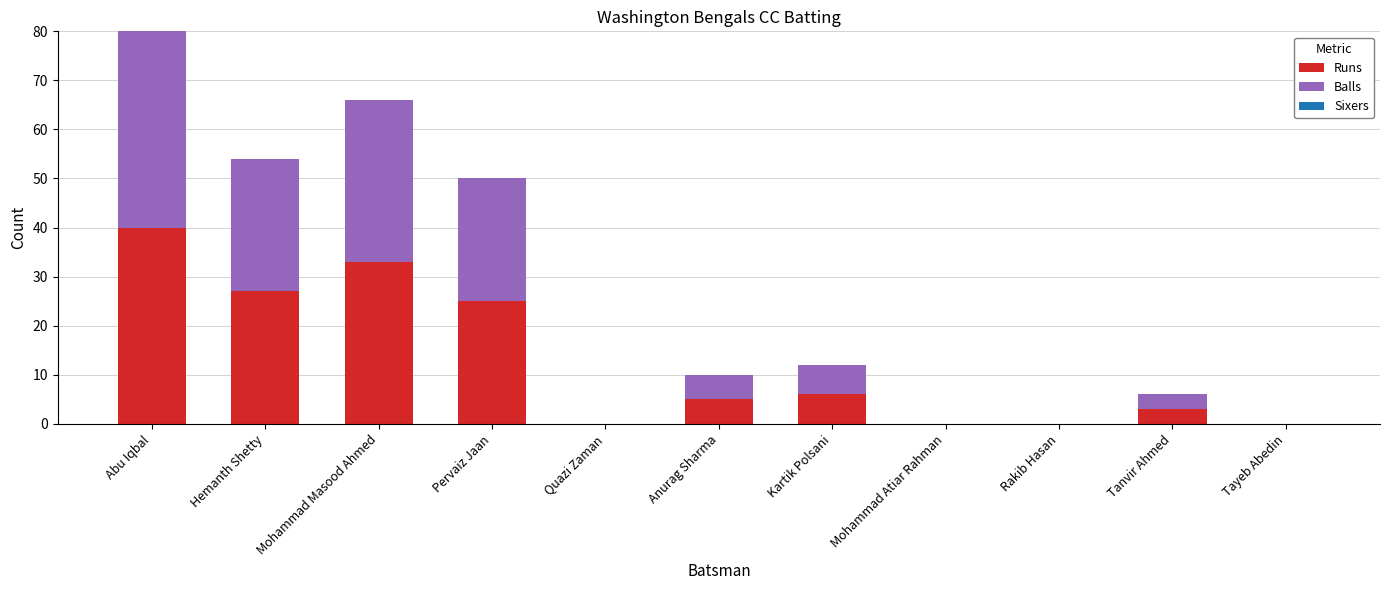

The value of Runs at Pervaiz Jaan is 42. True or false?

False